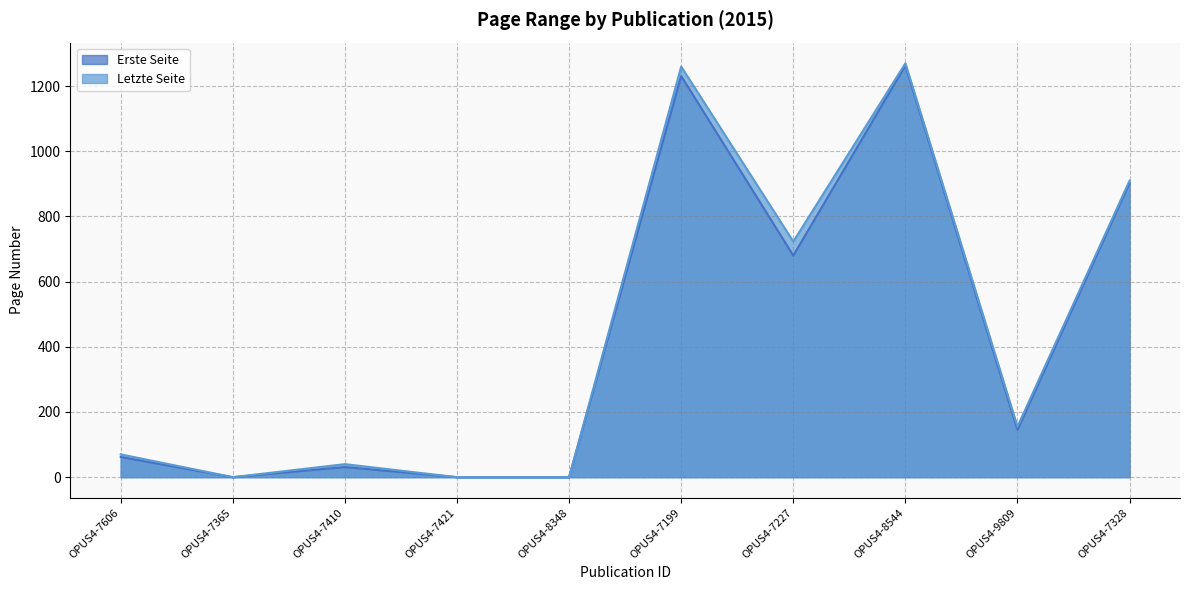

How many lines are shown in the chart?

2